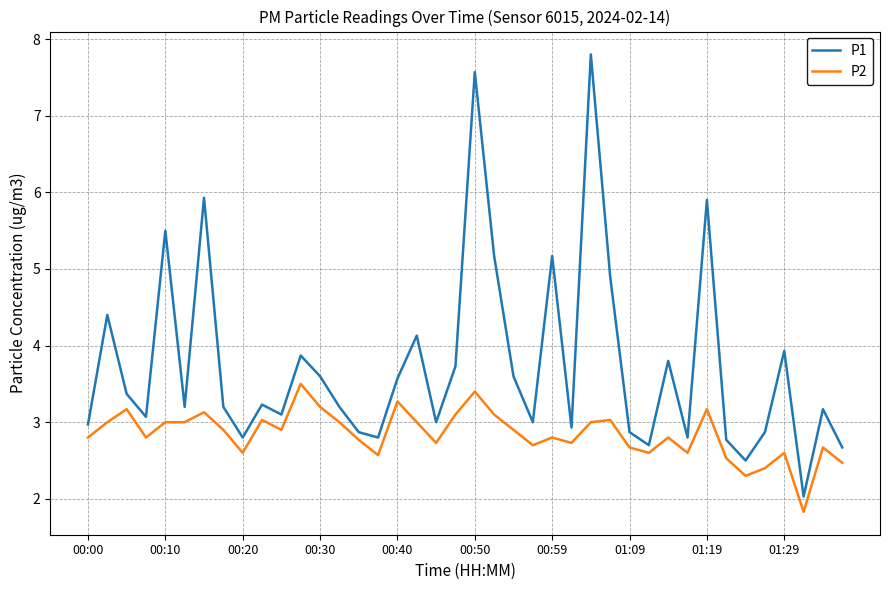

What is the smallest value displayed?

1.8